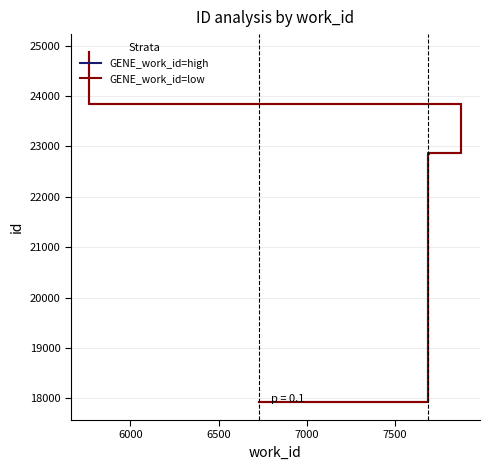

At which category is the sum across all series the highest?

7500